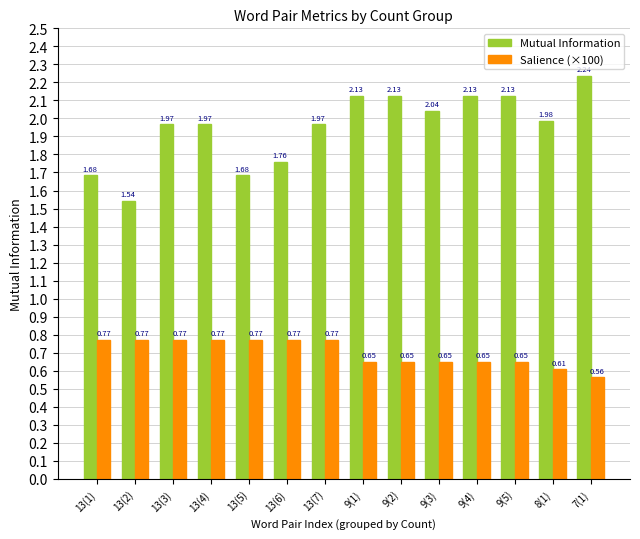

How many bars are there in total?

28